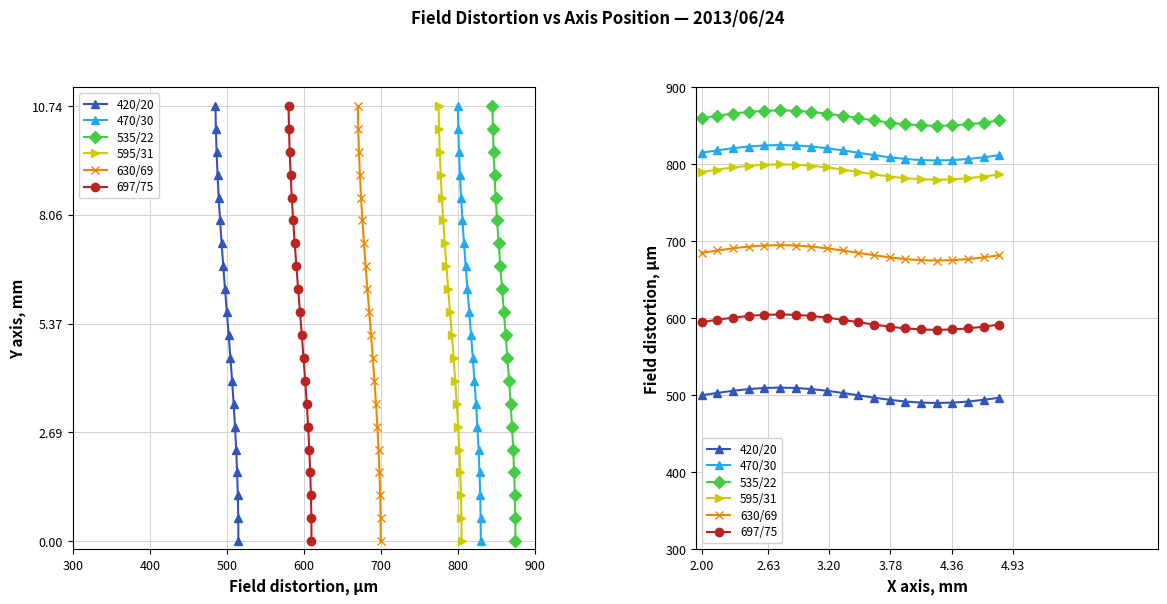

What is the difference between the 420/20 values at 300 and 700?

9.5